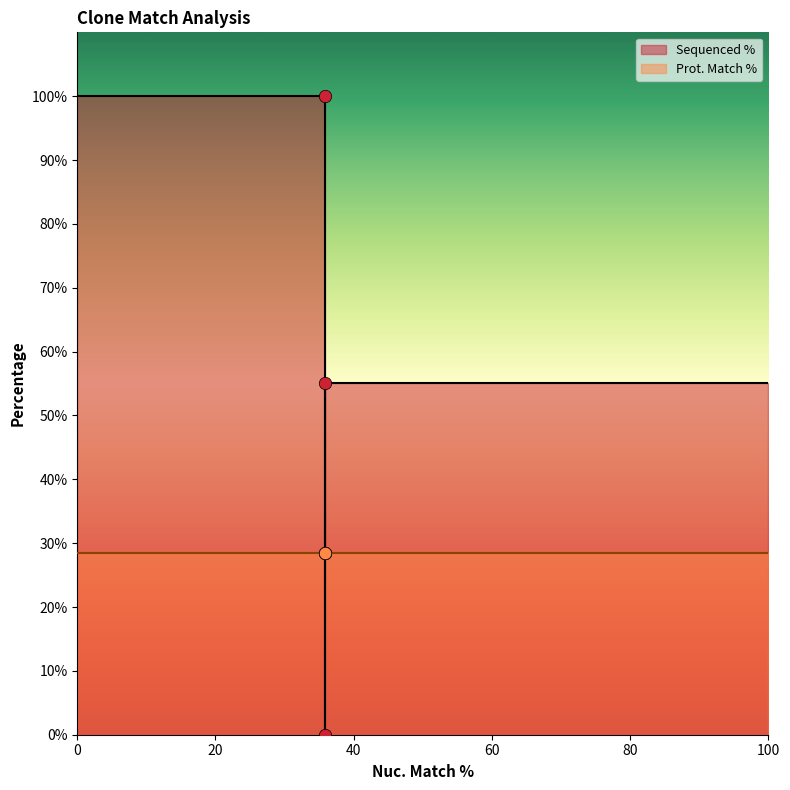

What is the change in value from 35.9 to 35.9?

-100.0